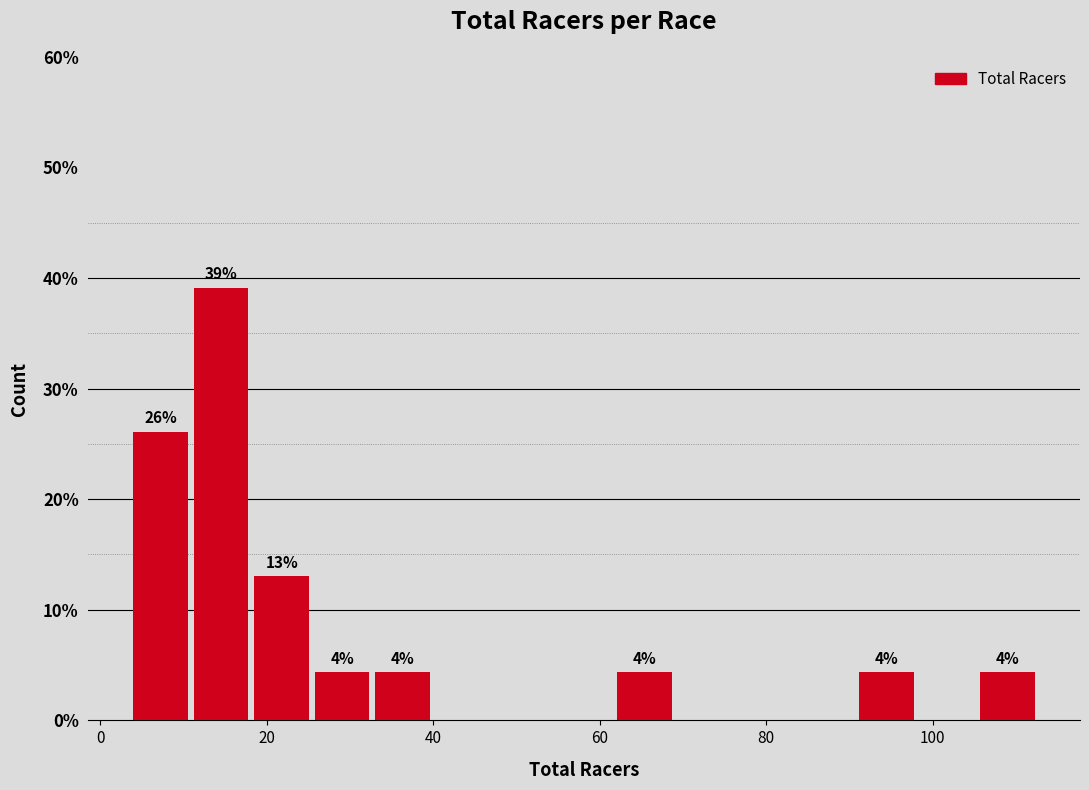

Read against the x-axis, roughly where is the centre of the tallest bar?

14